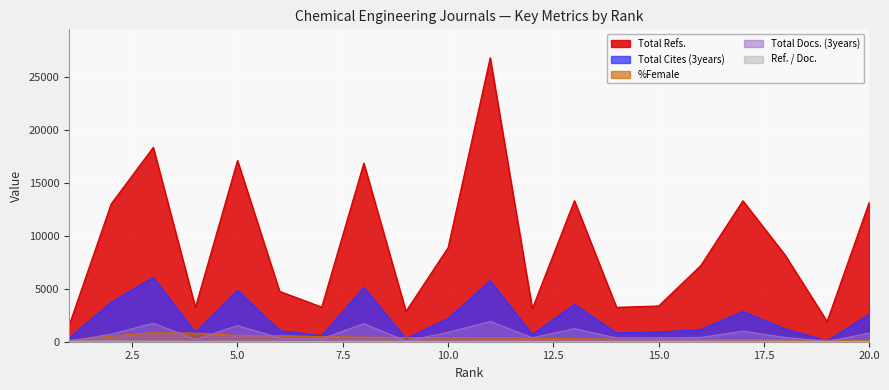

Which series has the largest total across all categories?

Total Refs.